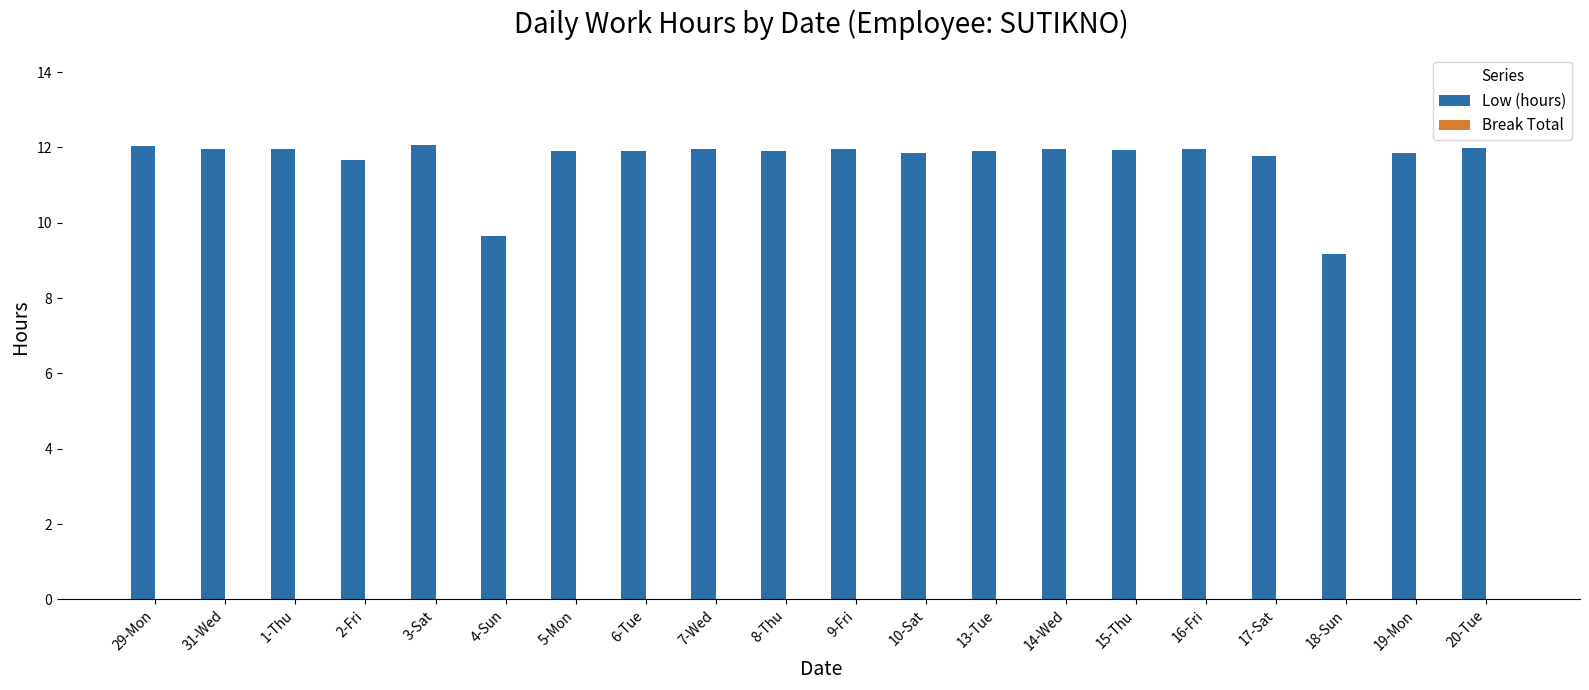

What is the change in value from 1-Thu to 18-Sun?

-2.8